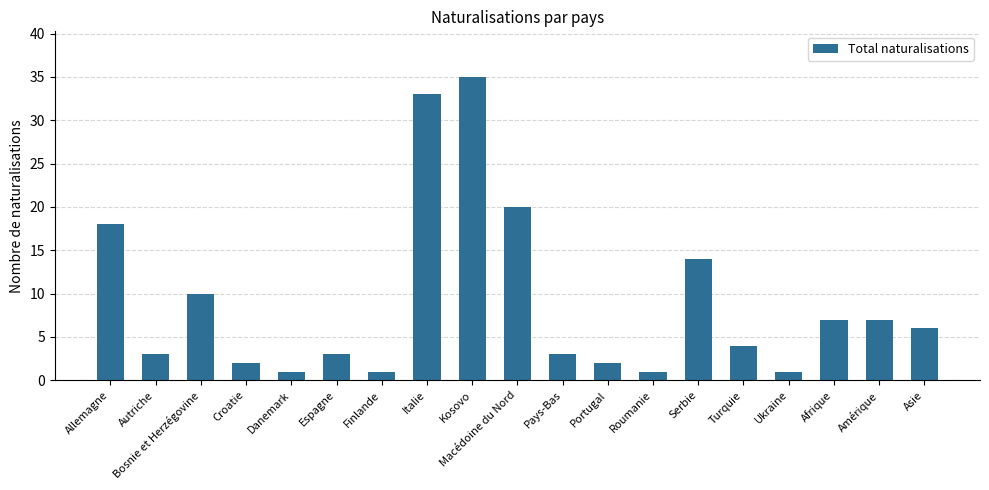

What value does the data have at Bosnie et Herzégovine, to the nearest 10?

10